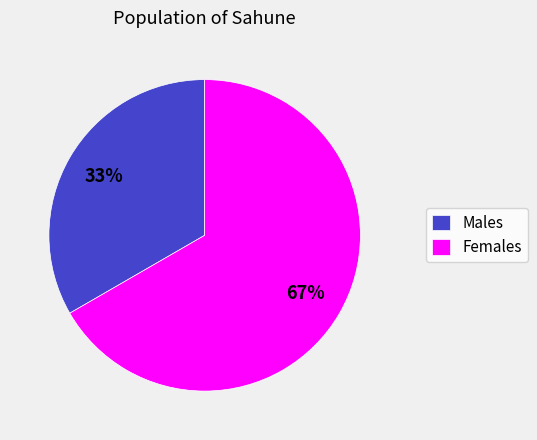

Approximately how many times larger is the value at Females compared to Males?

2.0